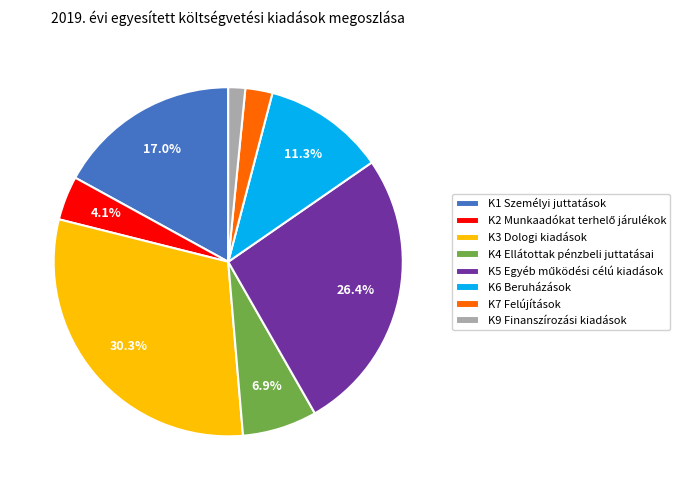

To the nearest percent, what is the difference between the largest and smallest slice percentages?

29%